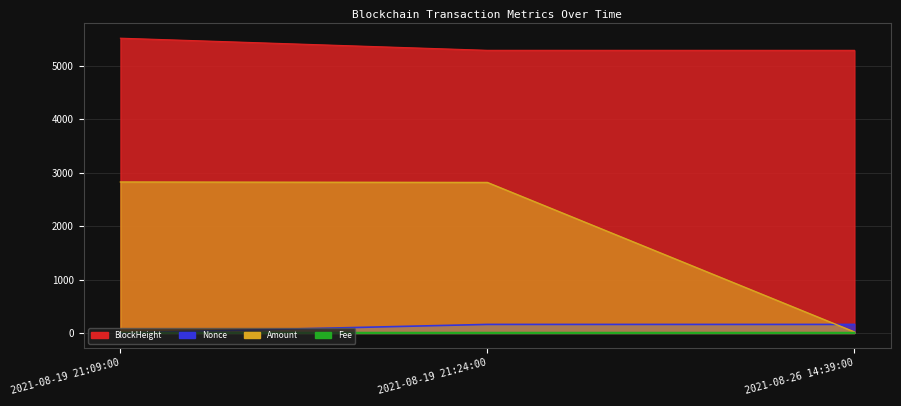

Reading left to right, what are all the values shown in this chart?

BlockHeight: 2021-08-19 21:09:00=5519.0	2021-08-19 21:24:00=5292.1	2021-08-26 14:39:00=5291.8
Amount: 2021-08-19 21:09:00=2827.1	2021-08-19 21:24:00=2818.1	2021-08-26 14:39:00=20.0
Fee: 2021-08-19 21:09:00=10.1	2021-08-19 21:24:00=10.0	2021-08-26 14:39:00=10.0
Nonce: 2021-08-19 21:09:00=0.0	2021-08-19 21:24:00=160.5	2021-08-26 14:39:00=160.4